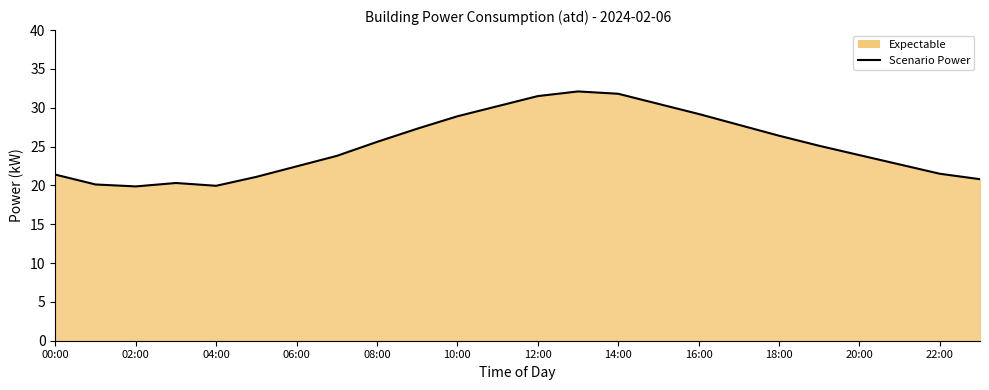

How many points are lower than both their immediate neighbors (excluding endpoints)?

2